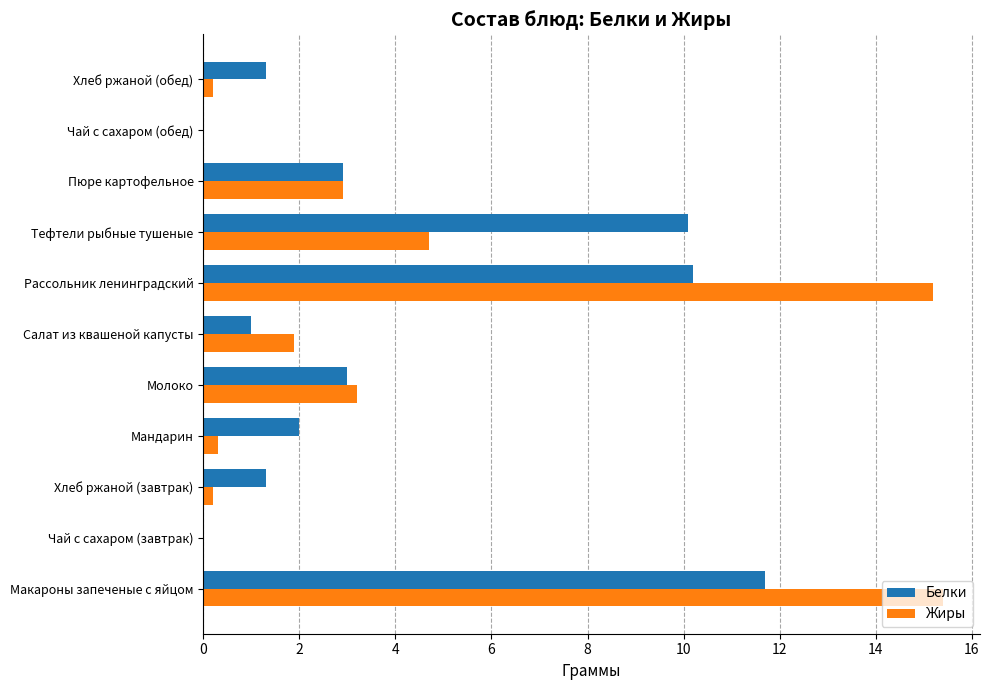

At which label is Жиры closest to 7?

Тефтели рыбные тушеные